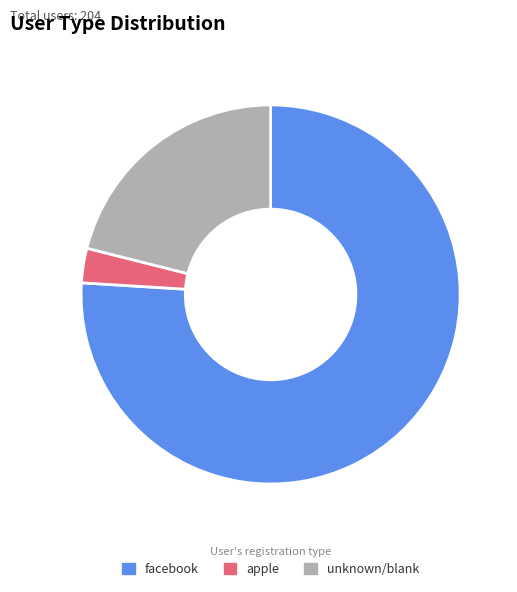

Which slice is the smallest?

apple